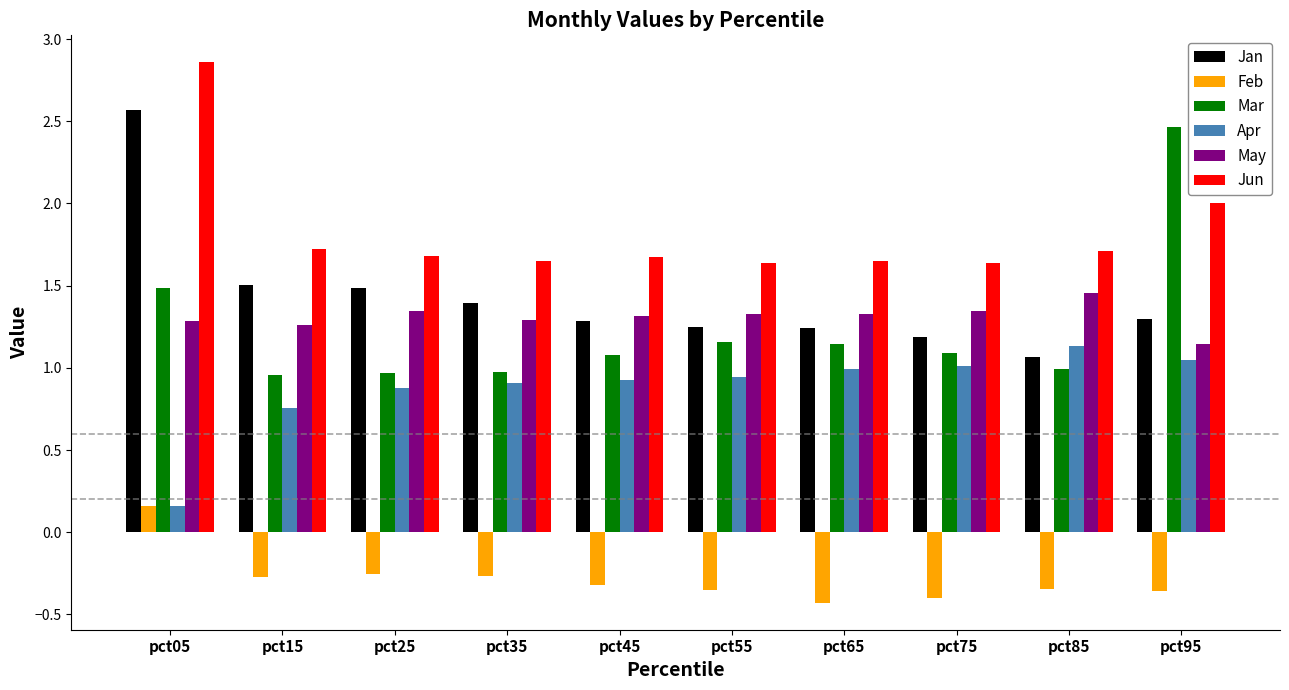

Where is May nearest to the value 1?

pct95